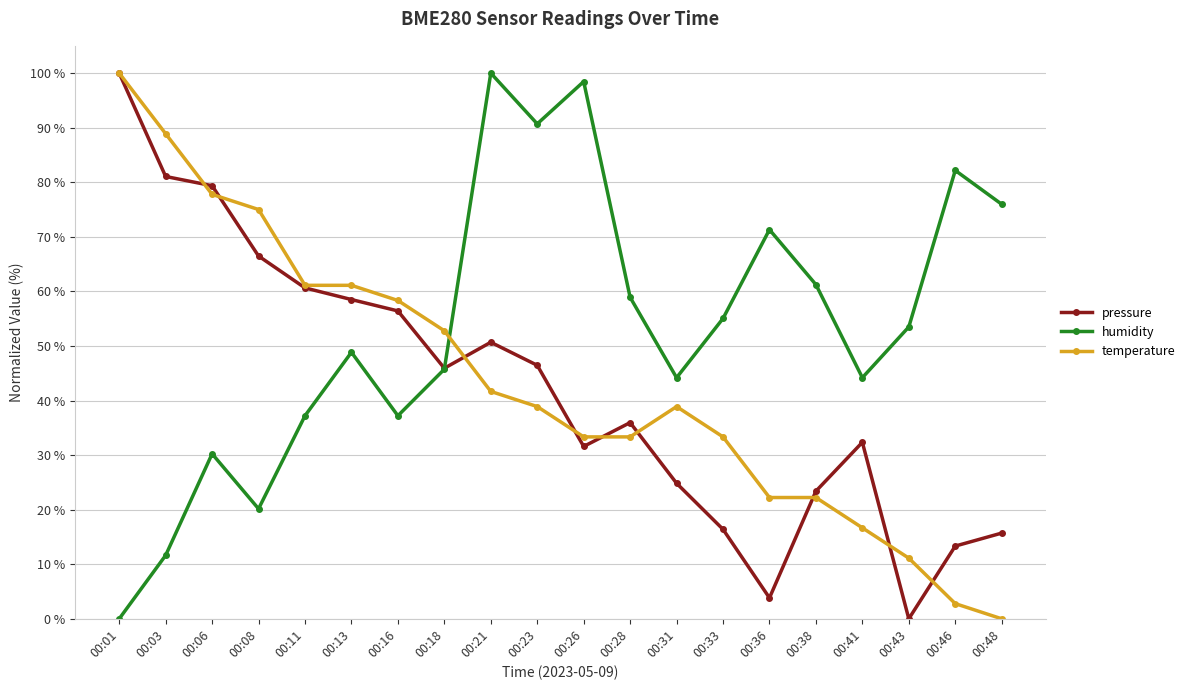

What is the difference between the highest and lowest values at 00:23?

51.8